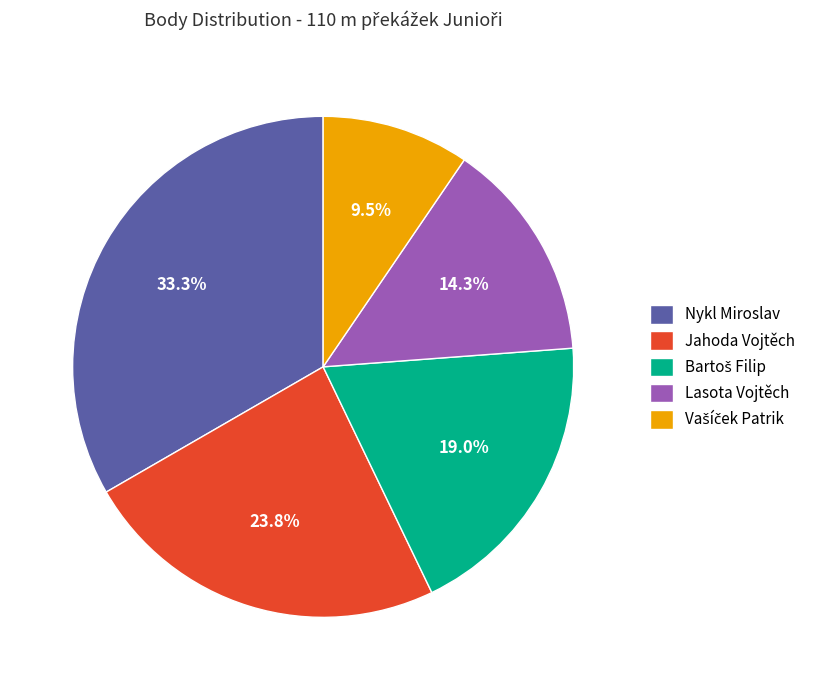

To the nearest percent, what is the average slice percentage?

20%